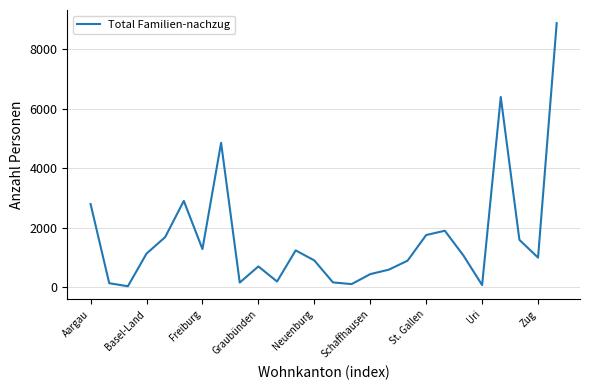

What is the difference between the maximum and minimum values?

8849